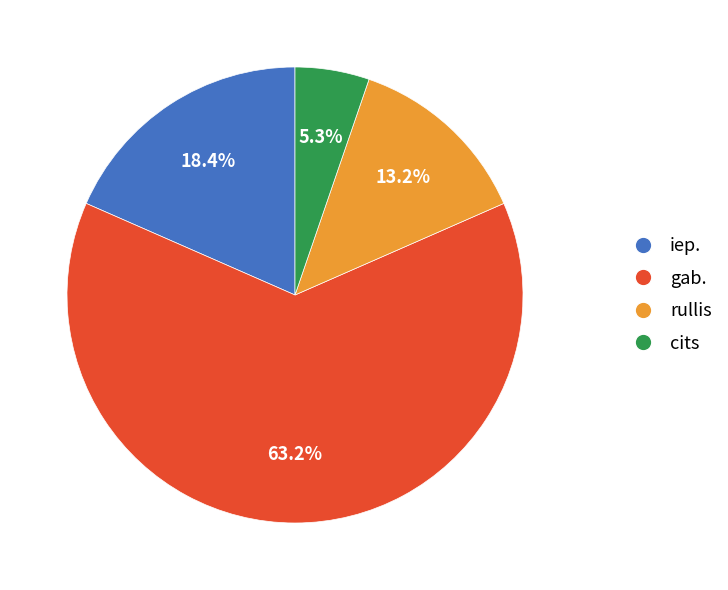

Does any single category account for the majority?

Yes